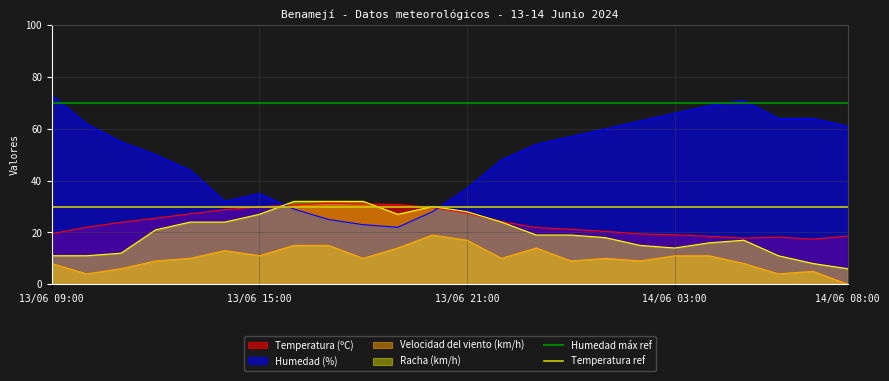

What is the average value of the Humedad máx ref series?

70